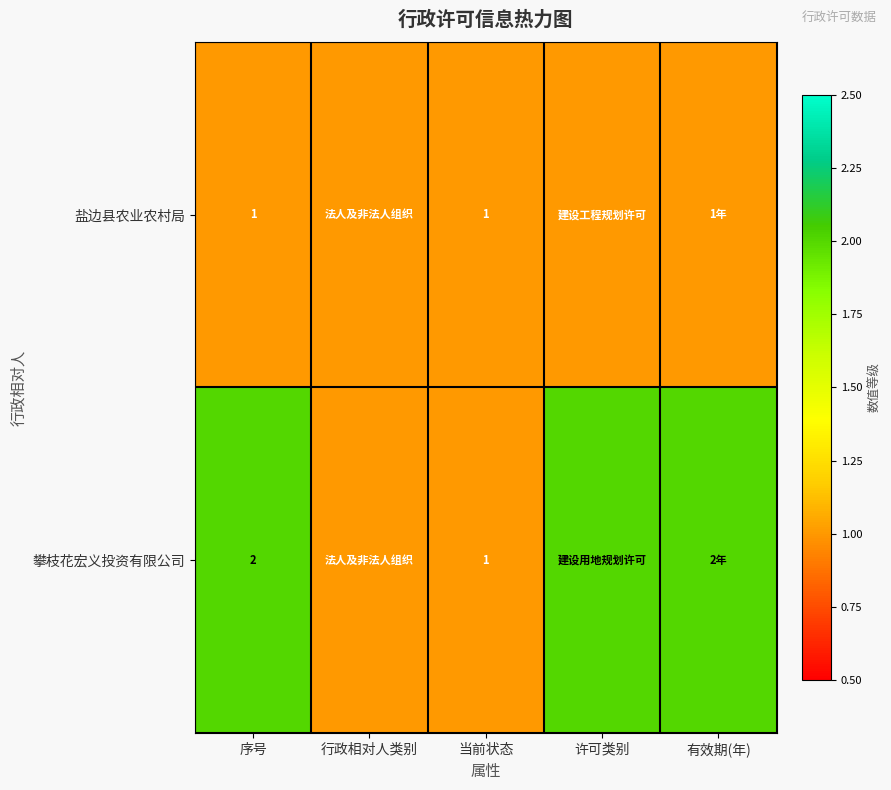

True or false: 攀枝花宏义投资有限公司 has a value of 3 at 序号.

False